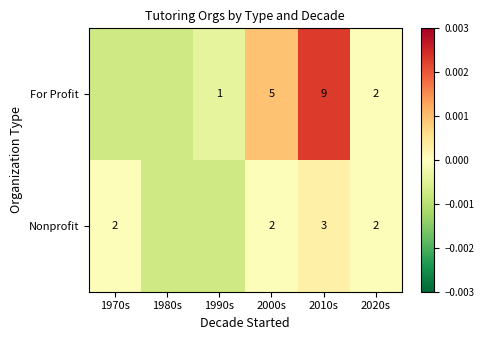

Rank the series at 2000s from highest to lowest value.

For Profit, Nonprofit